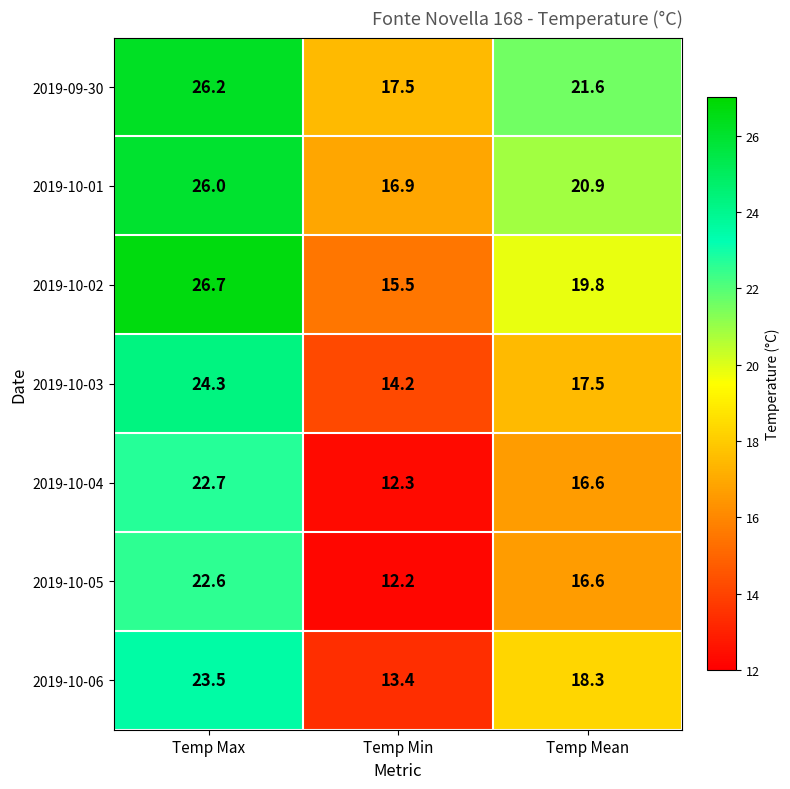

Rank the categories by 2019-10-04 value from lowest to highest.

Temp Min, Temp Mean, Temp Max